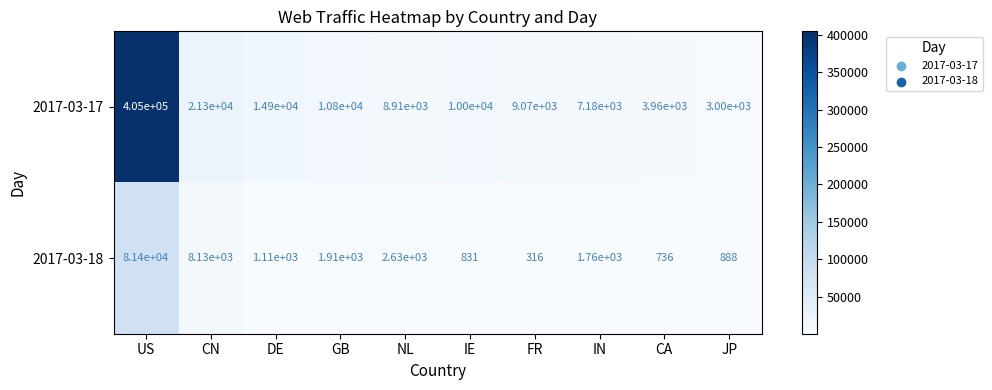

How many data points in 2017-03-18 are less than 1760?

5